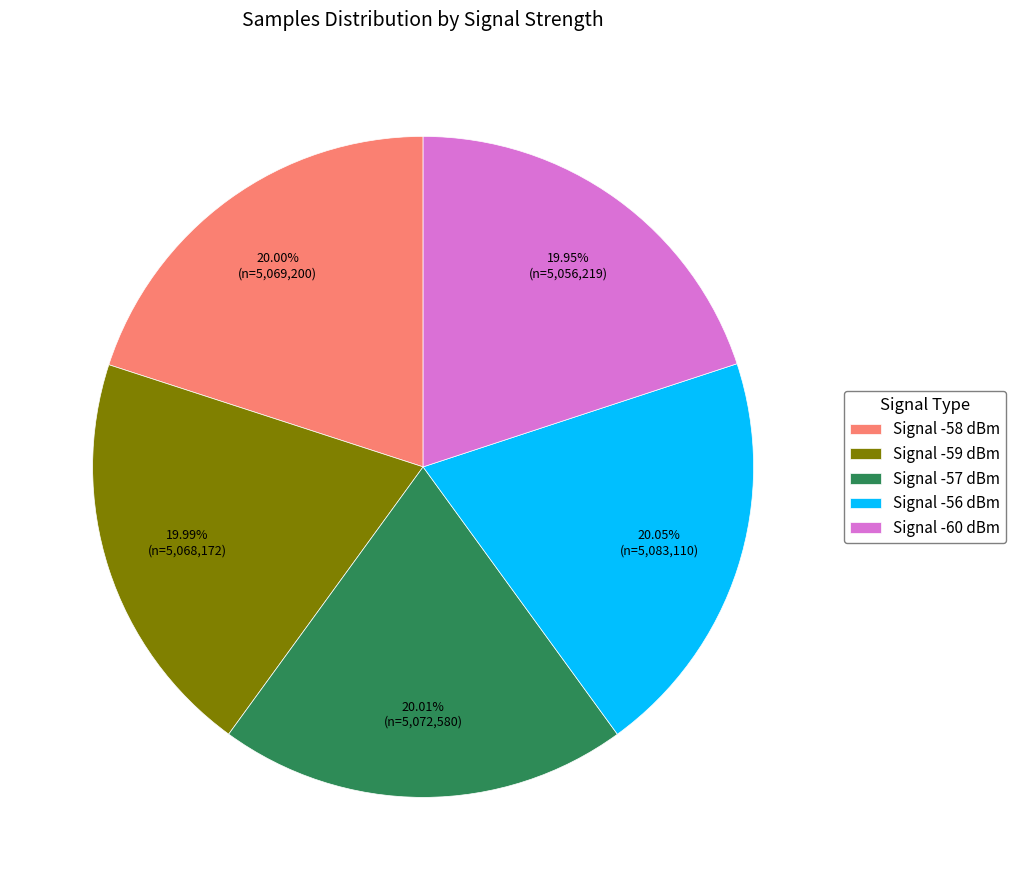

Approximately how many times larger is the value at Signal -58 dBm compared to Signal -57 dBm?

1.0